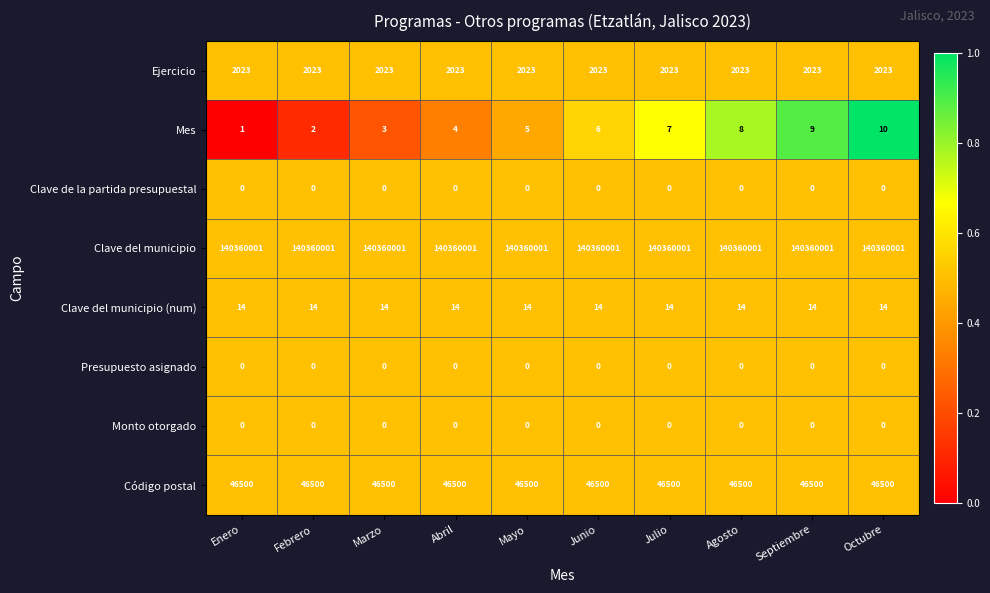

Read the Clave del municipio (num) value at Julio.

14